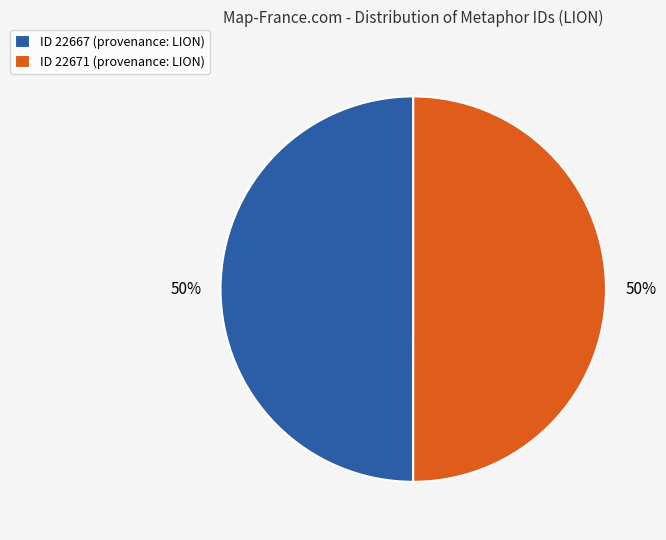

To the nearest percent, what percentage of the pie is ID 22671 (provenance: LION)?

50%